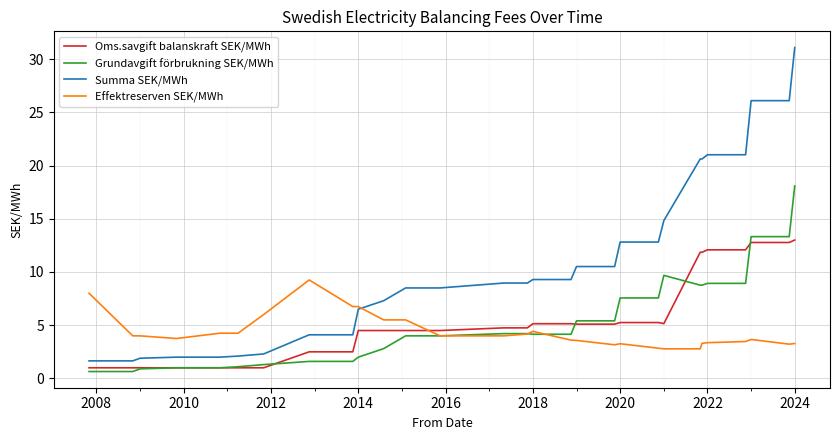

True or false: Summa SEK/MWh and Grundavgift förbrukning SEK/MWh intersect in this chart.

False